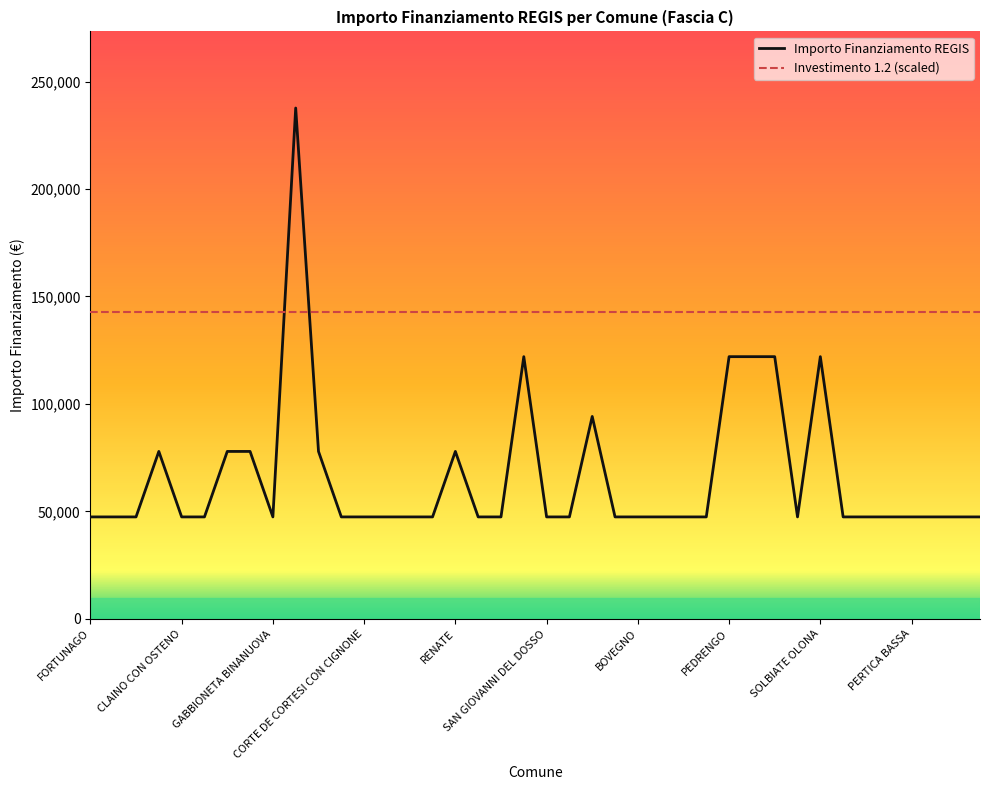

Which series has the largest range (max minus min)?

Importo Finanziamento REGIS